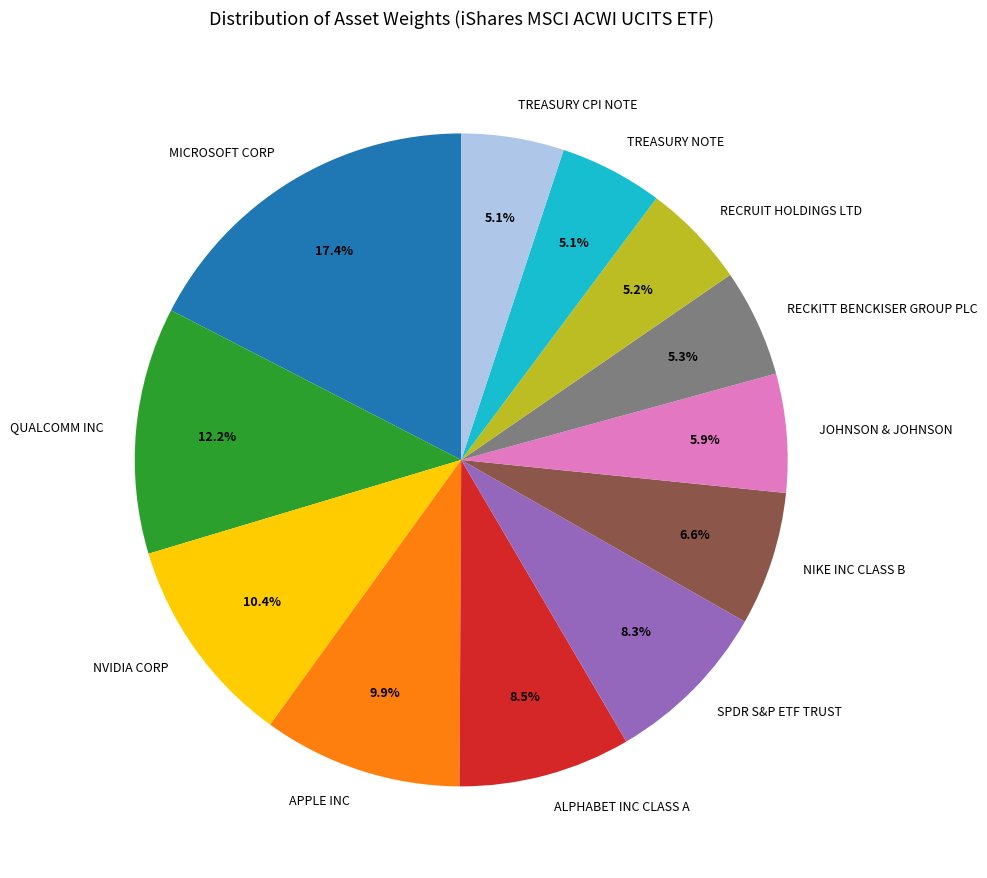

Does SPDR S&P ETF TRUST account for over 50% of the chart?

No